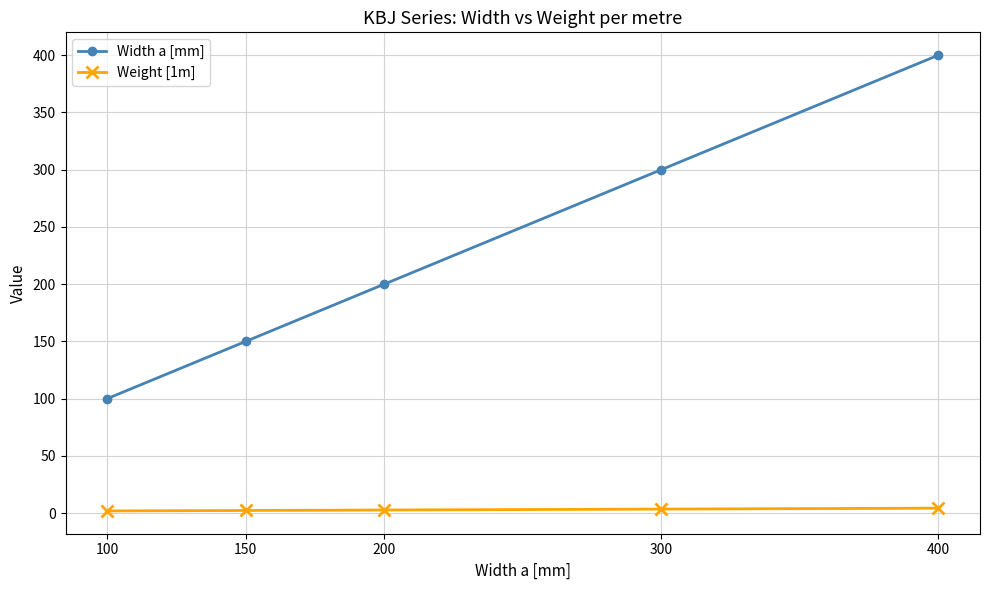

Does the chart have visible grid lines?

Yes